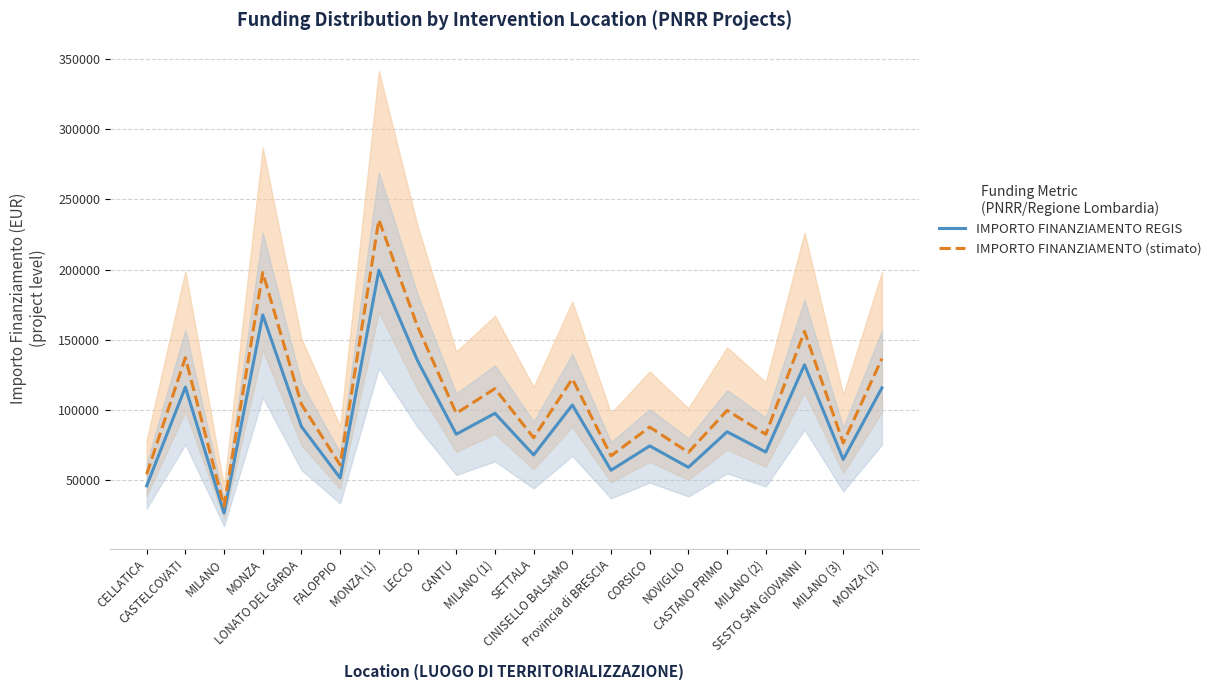

Reading left to right, extract all data points from this chart.

IMPORTO FINANZIAMENTO REGIS: 46044.5	116324.6	26730.0	167724.8	88213.8	51620.1	199567.7	135157.2	82798.6	97694.9	68057.8	103619.9	57160.7	74486.0	59229.0	84538.8	70120.9	132279.7	64886.6	115789.8
IMPORTO FINANZIAMENTO (stimato): 54332.6	137263.0	31541.3	197915.3	104092.3	60911.8	235489.9	159485.6	97702.4	115279.9	80308.2	122271.4	67449.6	87893.5	69890.2	99755.7	82742.6	156090.0	76566.1	136632.0